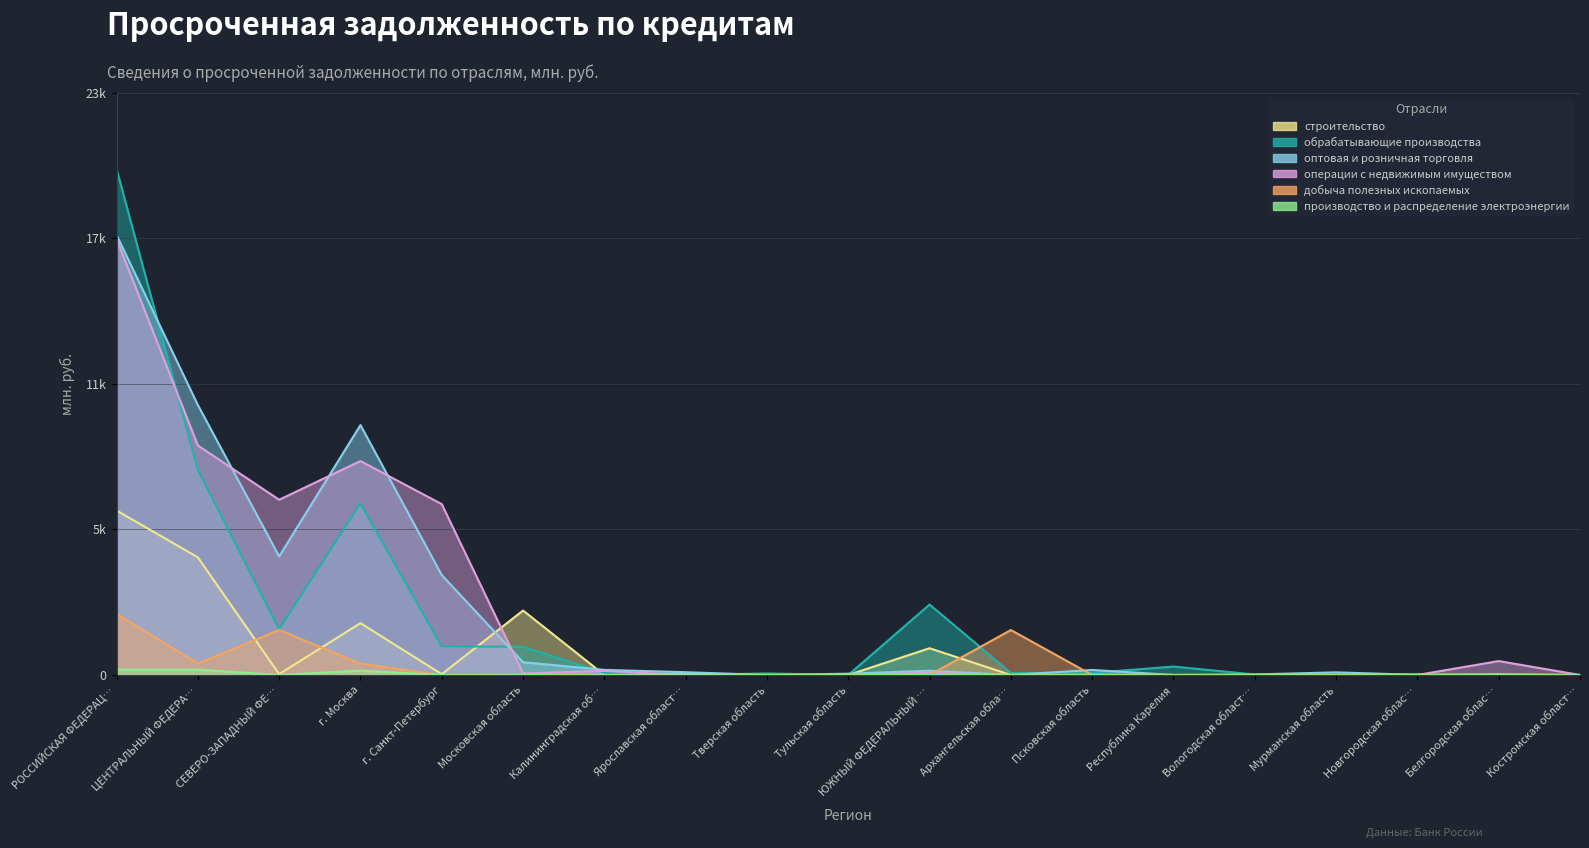

What is the label of the 6th point from the right?

Республика Карелия